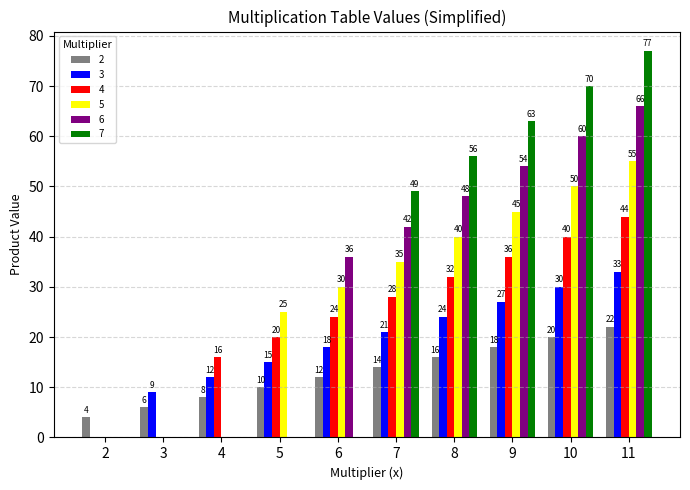

True or false: 7 has a value of 77 at 11.

True